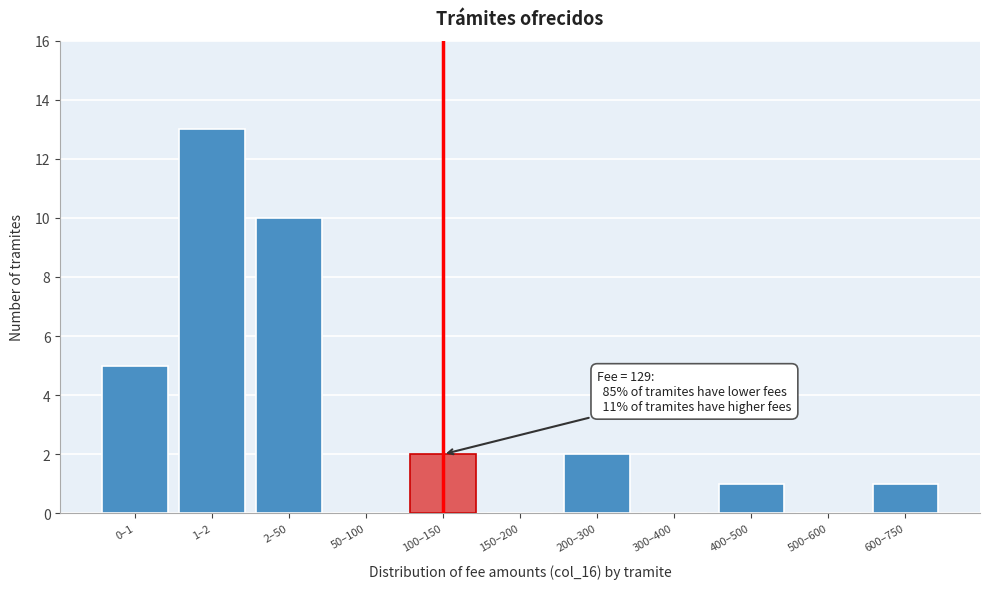

Reading right to left, what are all the values shown in this chart?

600–750=1	500–600=0	400–500=1	300–400=0	200–300=2	150–200=0	100–150=2	50–100=0	2–50=10	1–2=13	0–1=5